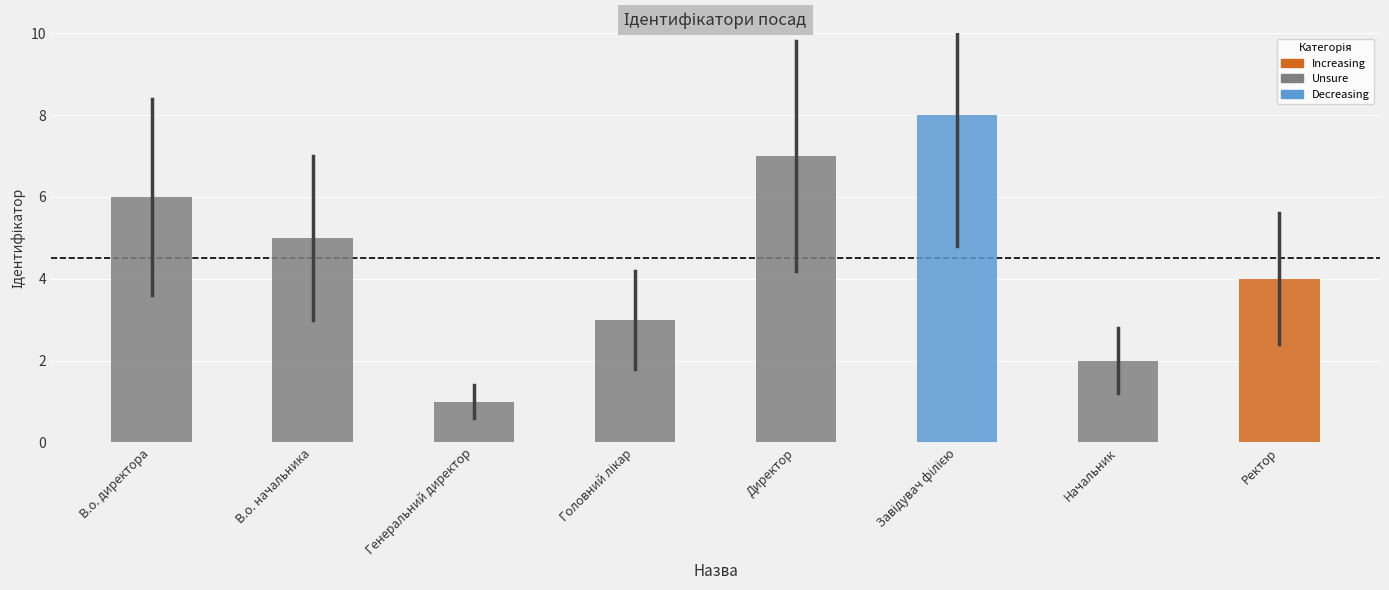

Reading left to right, list all the values displayed in this chart.

6	5	1	3	7	8	2	4